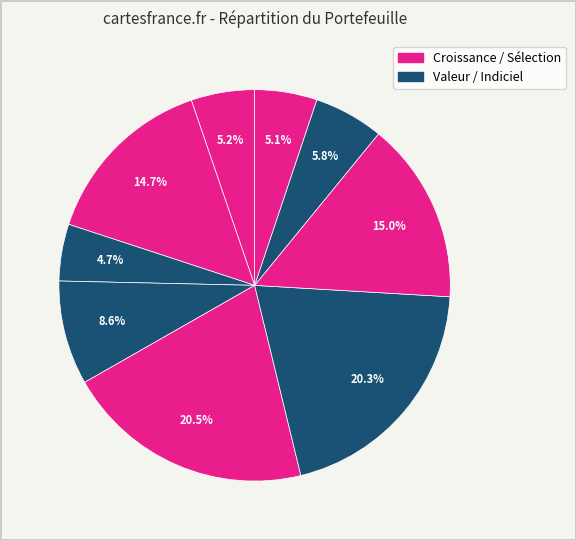

Rank the categories by value from lowest to highest.

COMGEST GWTH EUROPE, SYCOMORE-SE RE-I, AMIMSCIEUUDRC, Ofi Invest ESG Liqui, Digital Stars Europe, AMPL PRIC POWER IC, ING L IN EUROPE HD I, Exane Funds 2 Exane, ELEVA-EU SEL-IEURA